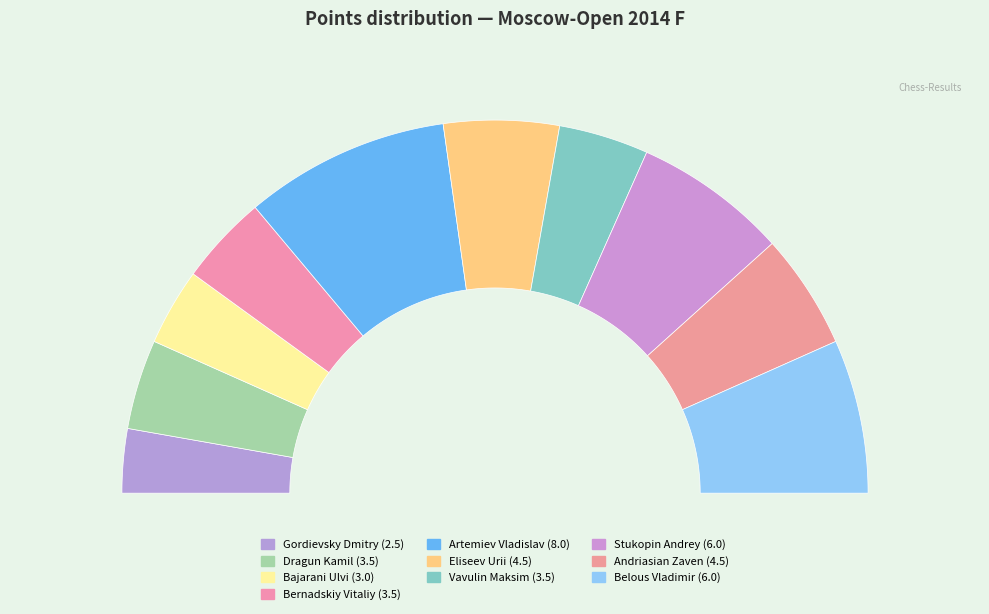

Approximately how many times larger is the value at Stukopin Andrey compared to Dragun Kamil?

1.7